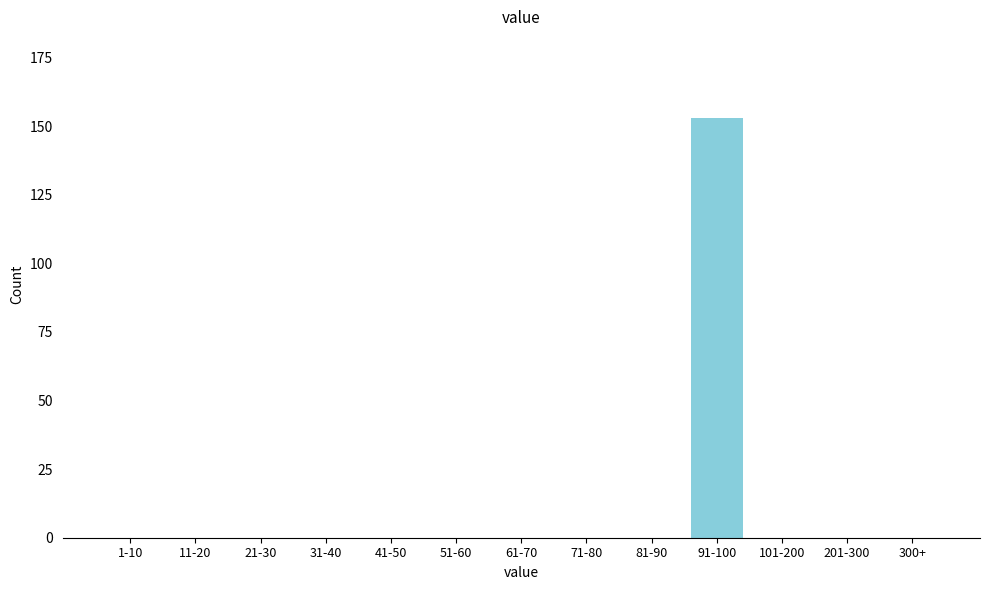

Reading left to right, extract all data points from this chart.

1-10=0	11-20=0	21-30=0	31-40=0	41-50=0	51-60=0	61-70=0	71-80=0	81-90=0	91-100=153	101-200=0	201-300=0	300+=0